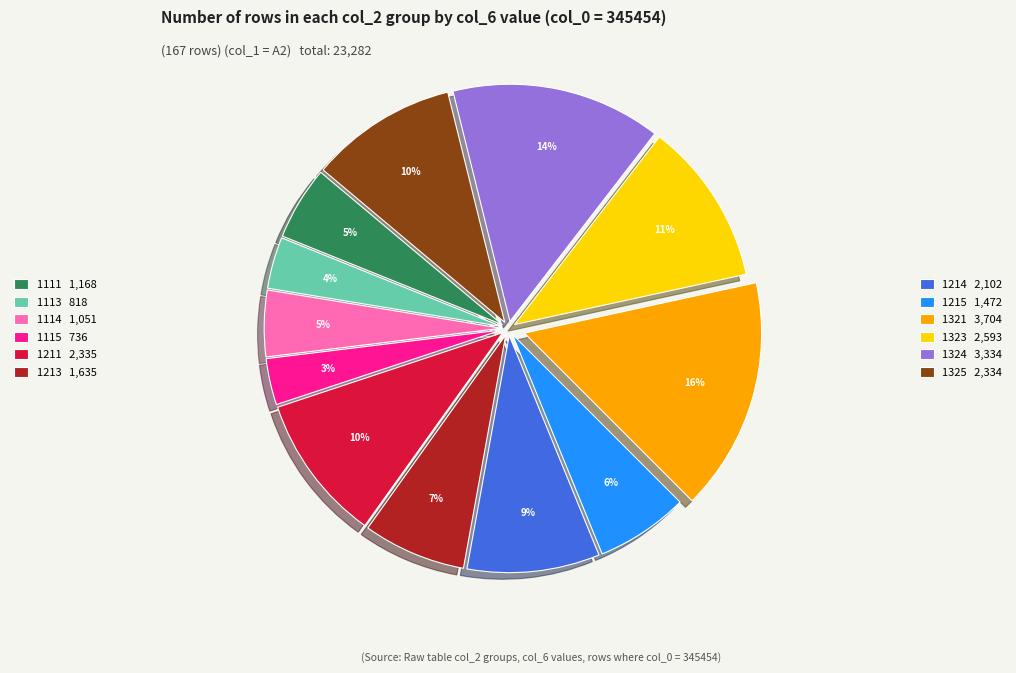

Is there any slice that represents more than half of the pie?

No